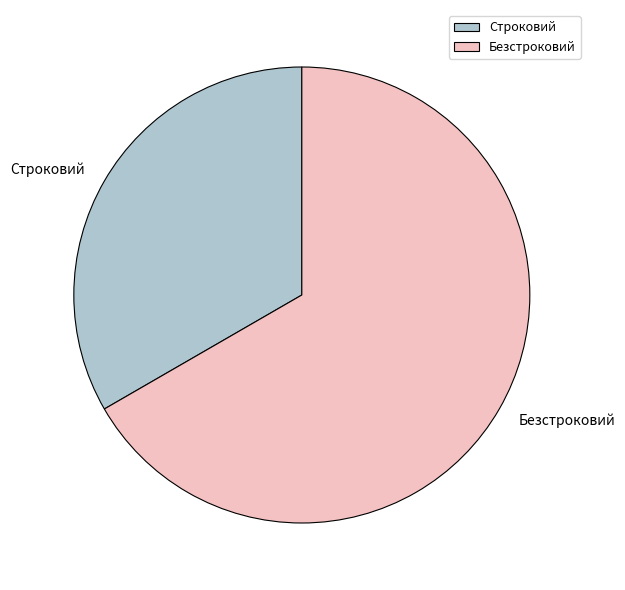

Do Строковий and Безстроковий together represent more than half of the pie?

Yes